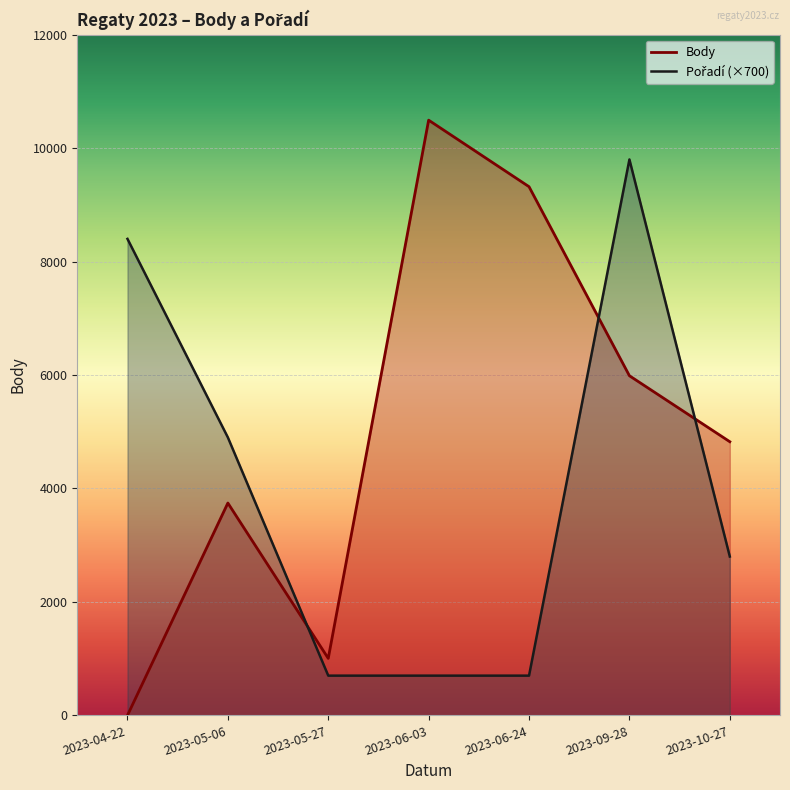

What is the sum of the Pořadí values at 2023-06-03 and 2023-10-27?

3500